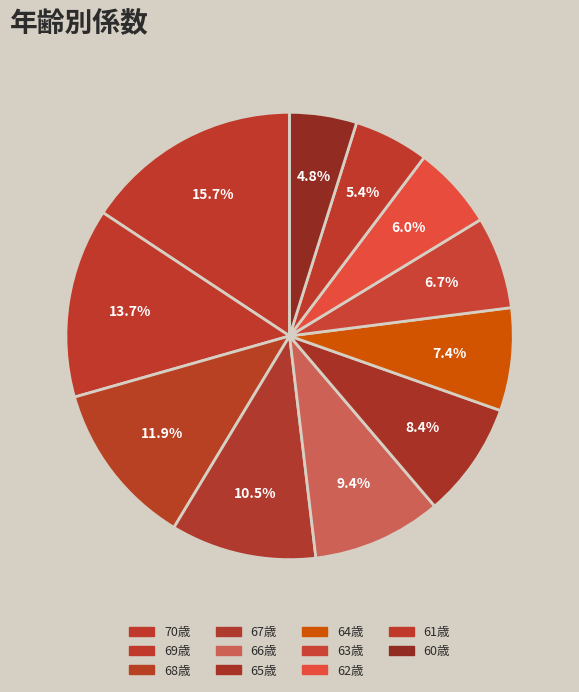

Which category has the biggest portion of the pie?

70歳